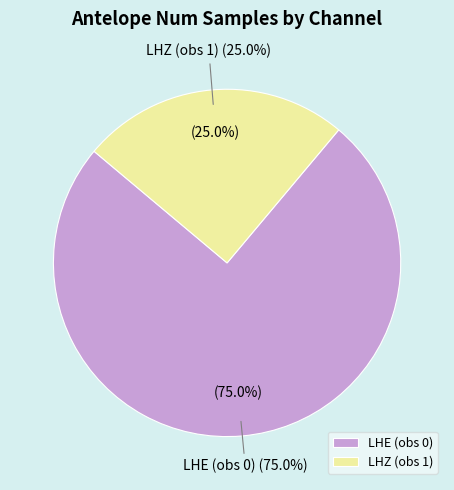

To the nearest percent, what is the difference between the largest and smallest slice percentages?

50%